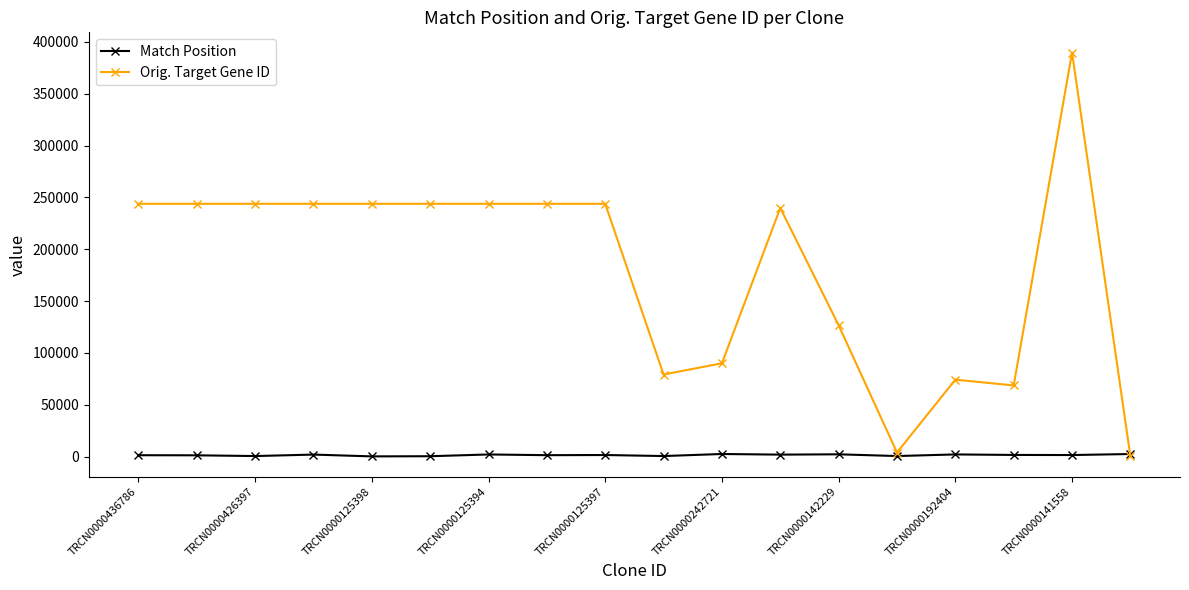

Which series ends up on top after the final intersection of Match Position and Orig. Target Gene ID?

Match Position